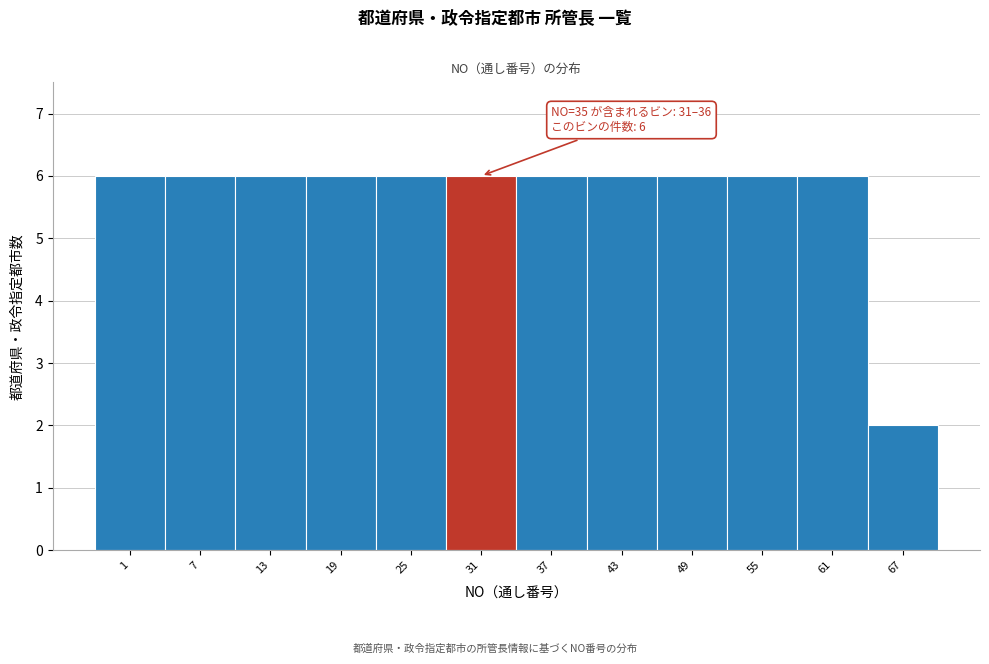

Reading left to right, what are all the values shown in this chart?

1=6	7=6	13=6	19=6	25=6	31=6	37=6	43=6	49=6	55=6	61=6	67=2